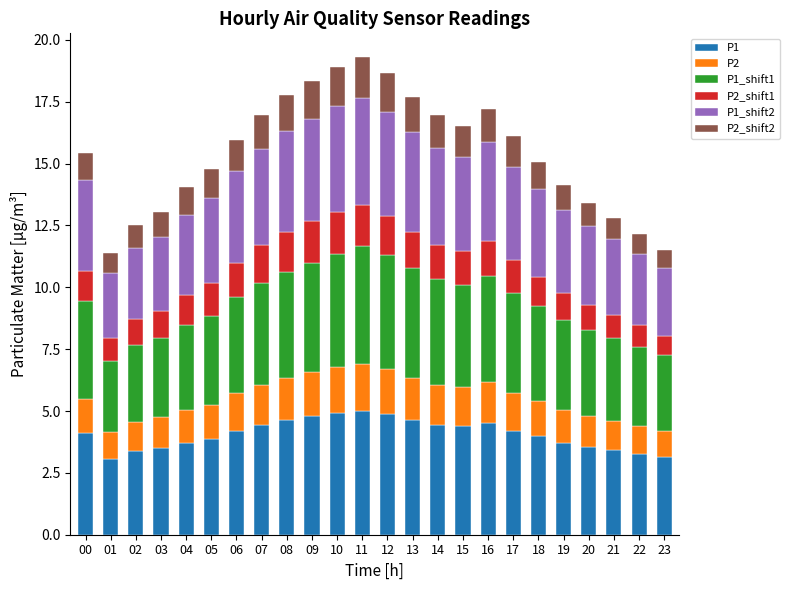

What is the maximum value for P1?

5.0